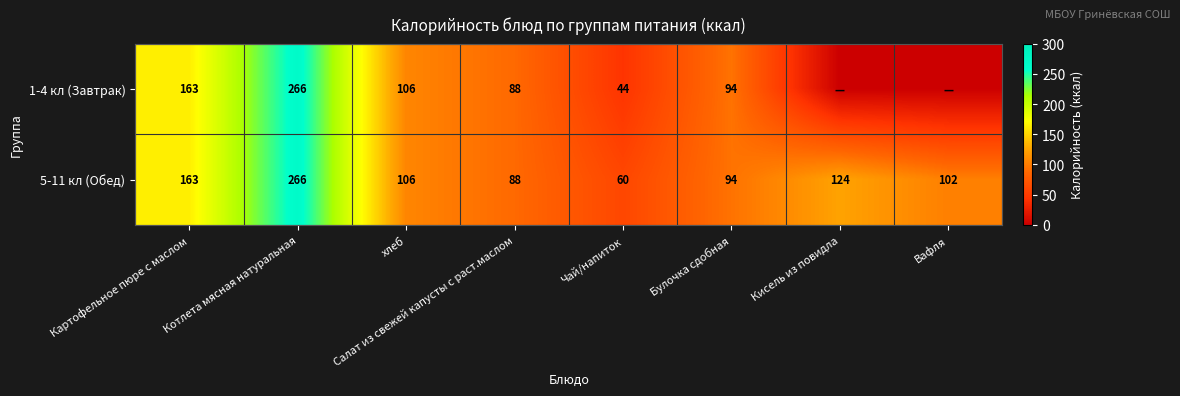

What is the difference between the highest and lowest values at Чай/напиток?

16